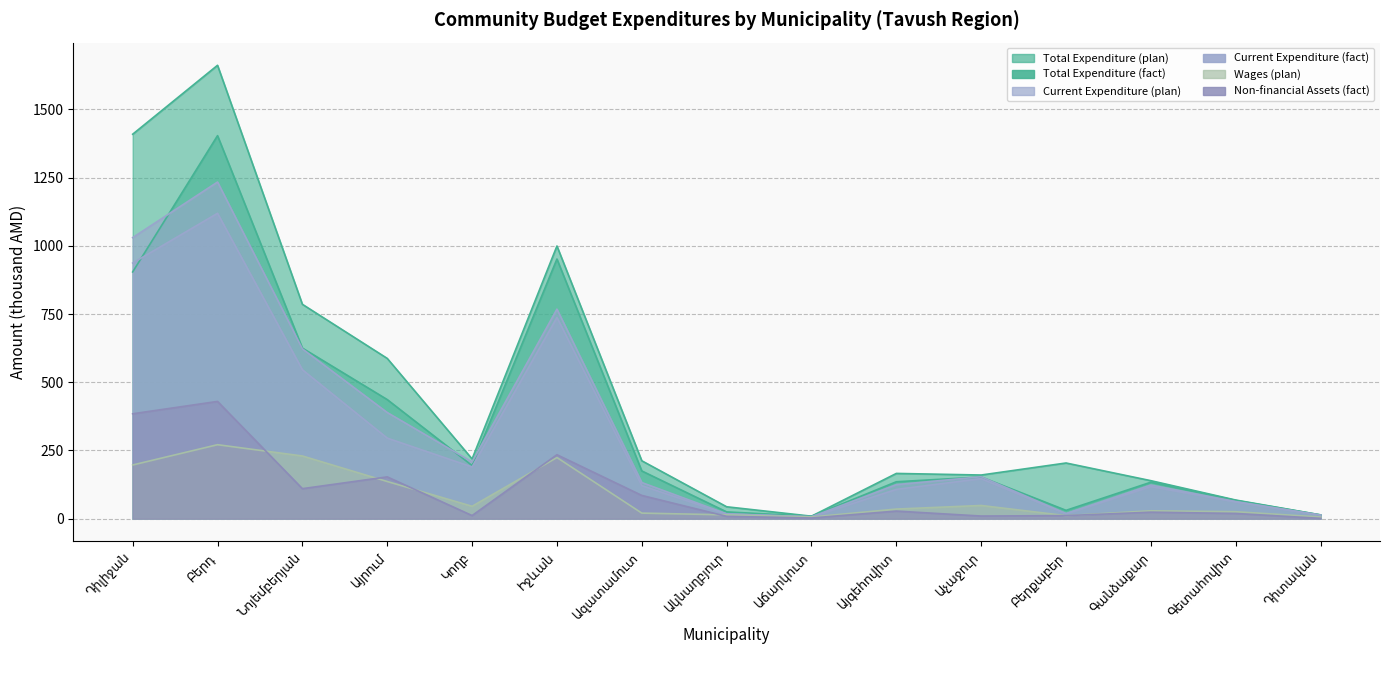

At Ազատամուտ, list the series in order from smallest to largest.

Wages (plan), Non-financial Assets (fact), Current Expenditure (fact), Current Expenditure (plan), Total Expenditure (fact), Total Expenditure (plan)